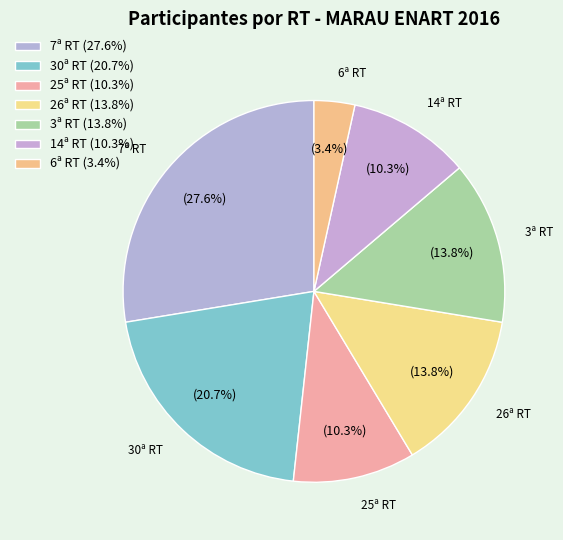

Count the number of slices in the pie.

7